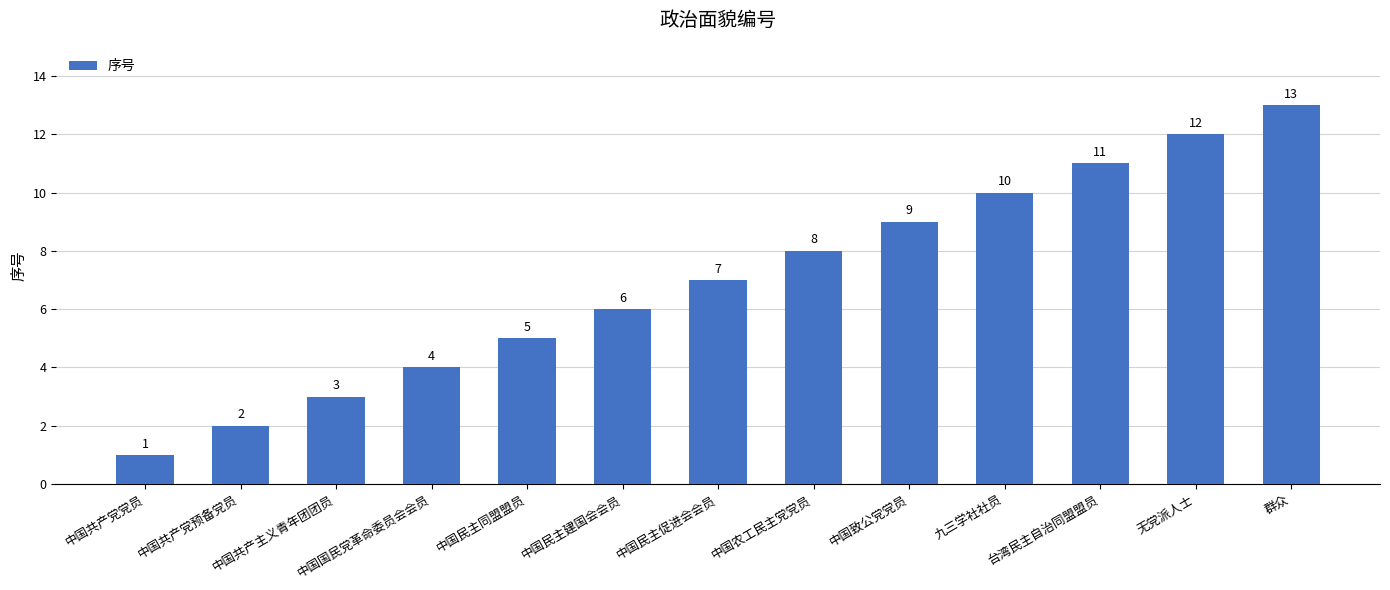

Reading left to right, transcribe all the data shown in this chart.

1	2	3	4	5	6	7	8	9	10	11	12	13